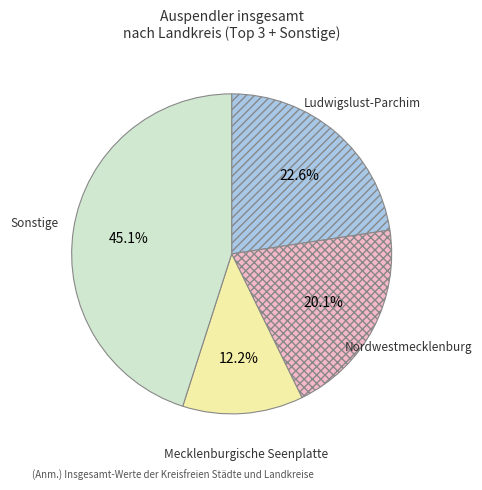

What portion of the pie excludes Ludwigslust-Parchim?

77.4%